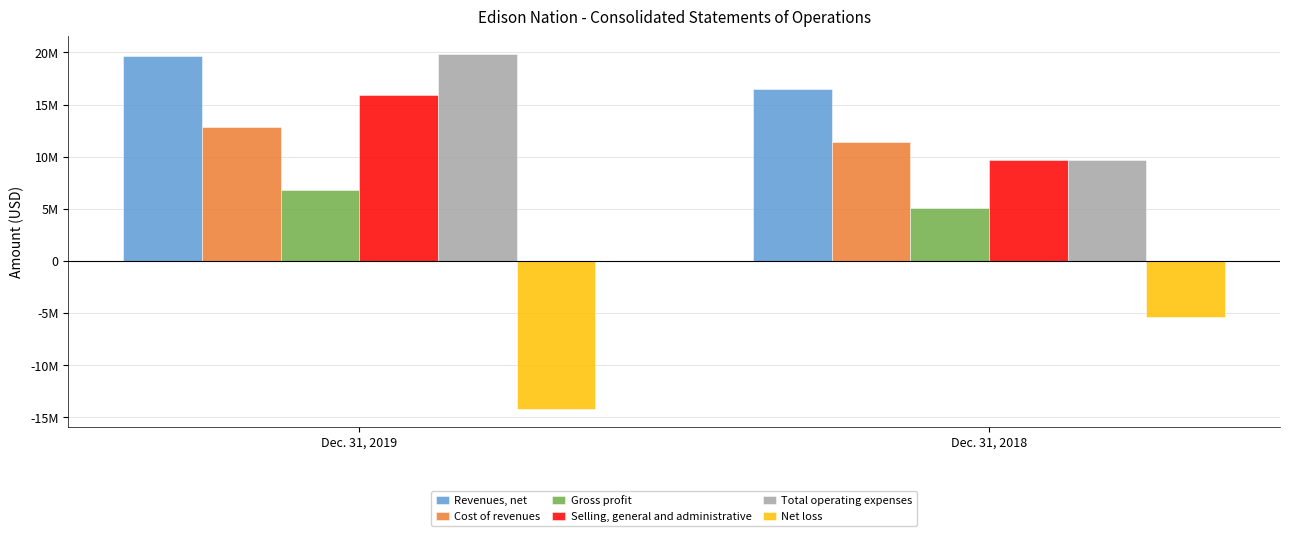

Which series has the widest spread of values?

Total operating expenses